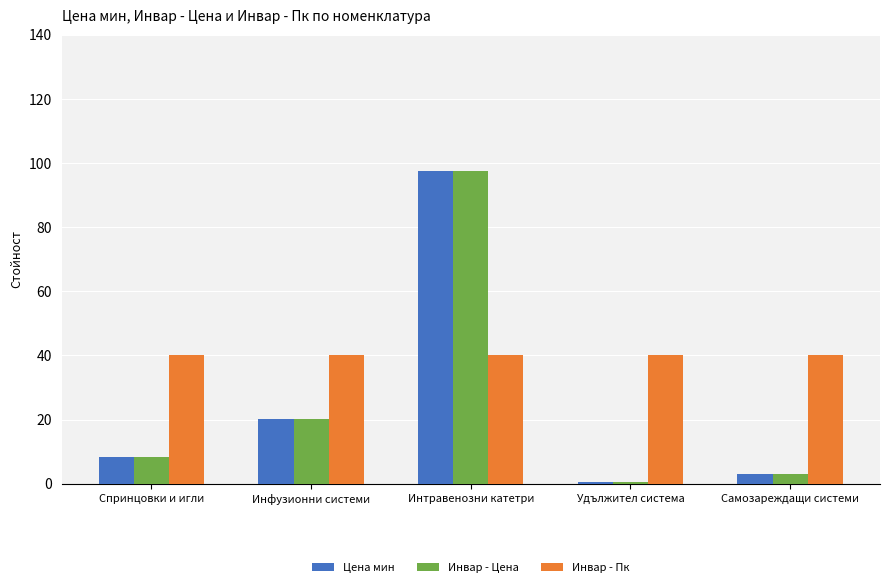

List the labels in order of Инвар - Цена value, largest first.

Интравенозни катетри, Инфузионни системи, Спринцовки и игли, Самозареждащи системи, Удължител система